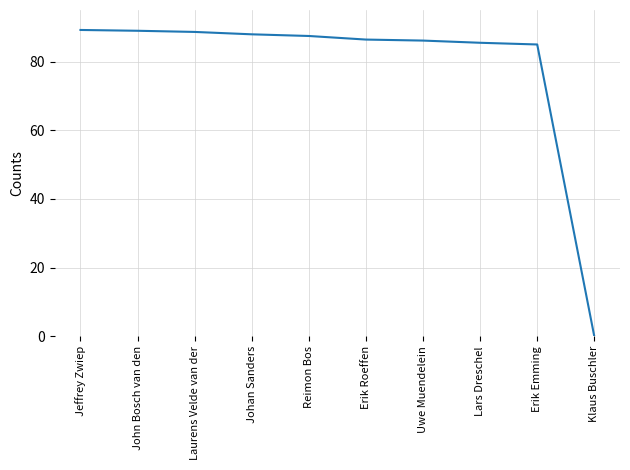

What position from the left is Jeffrey Zwiep?

1